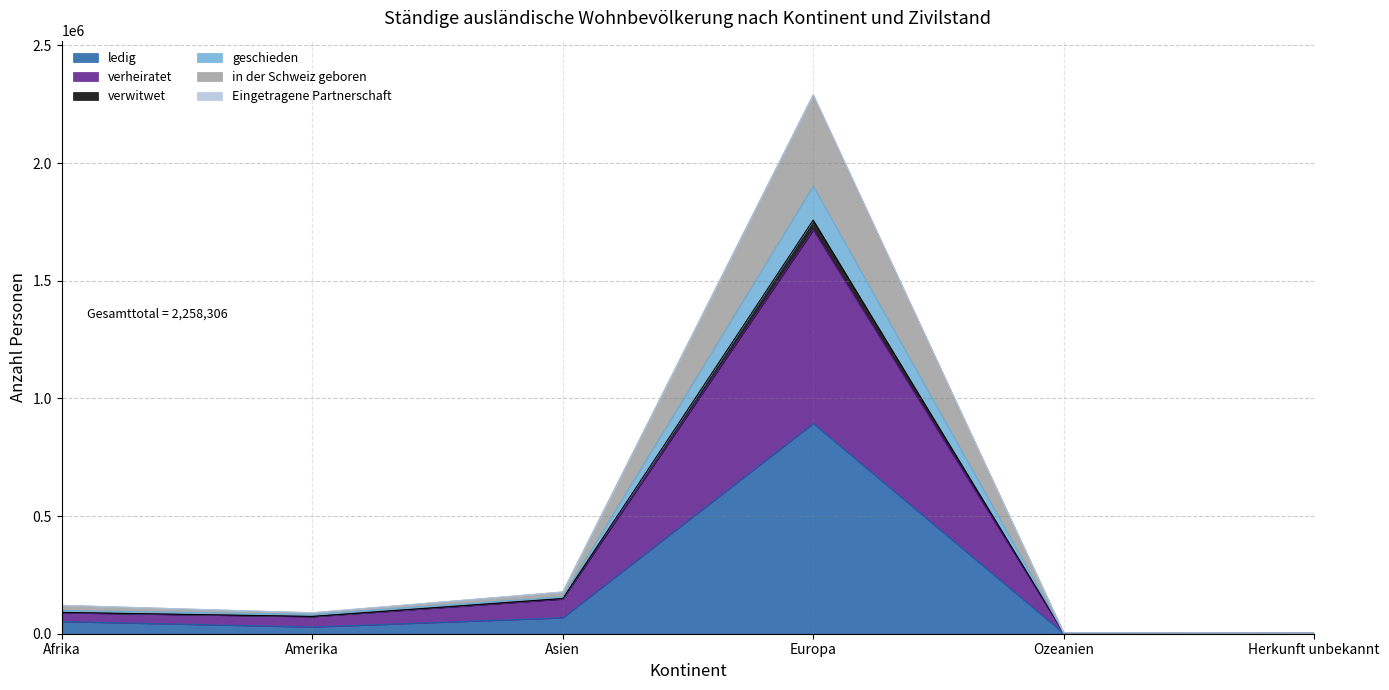

What is the total value across all series at Herkunft unbekannt?

2892